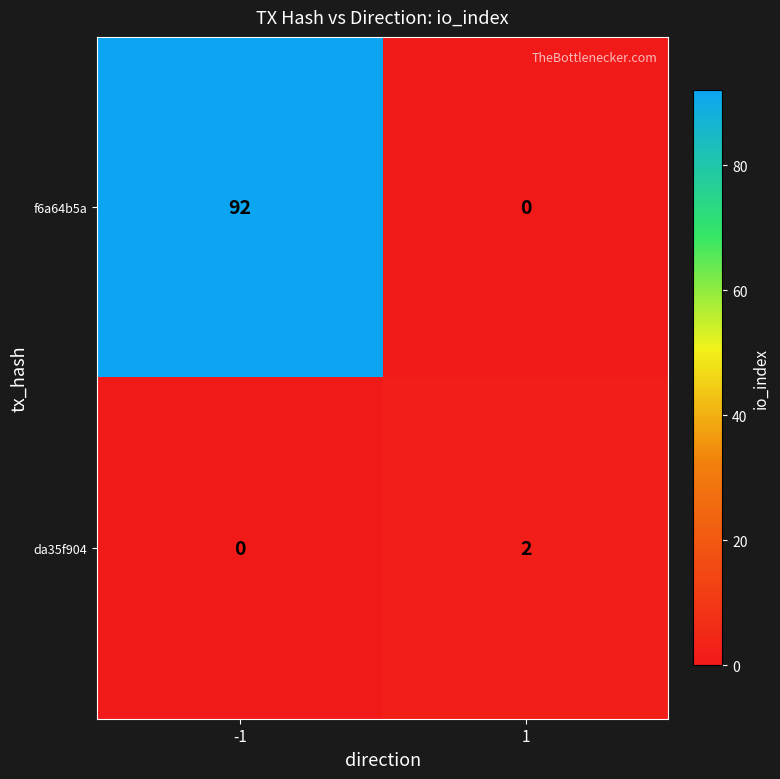

At -1, list the series in order from largest to smallest.

f6a64b5a, da35f904